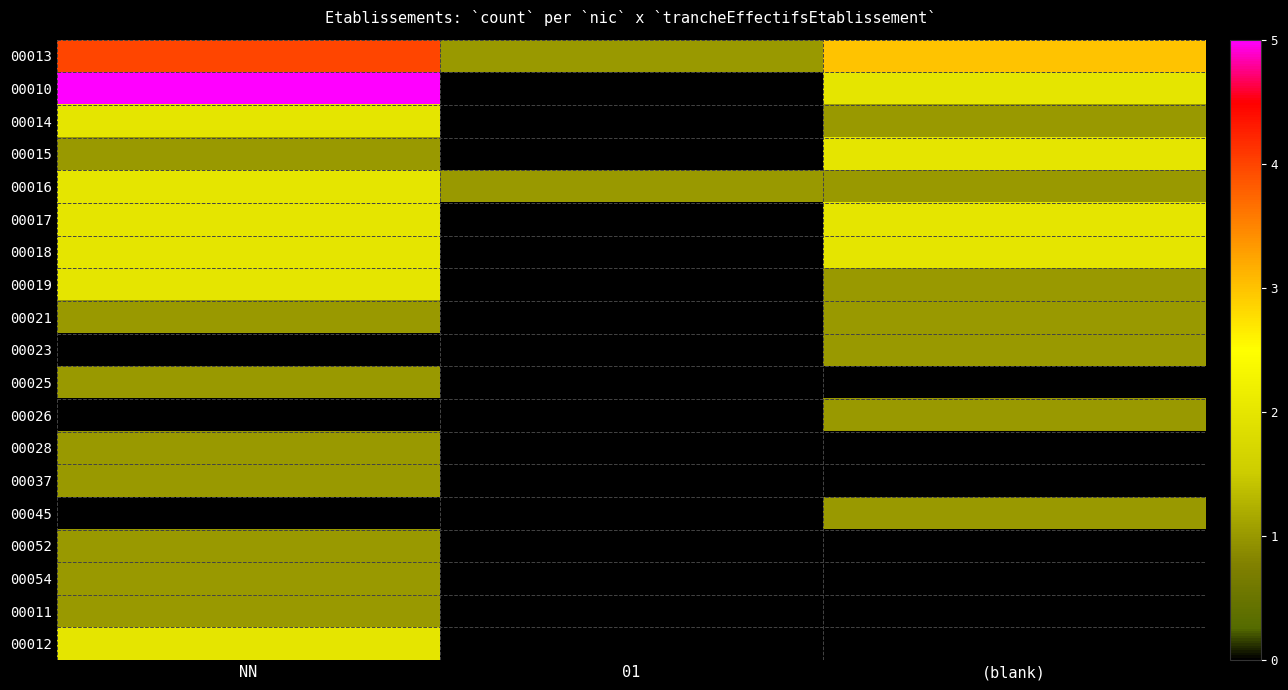

How many 00013 values are between 1 and 4?

3